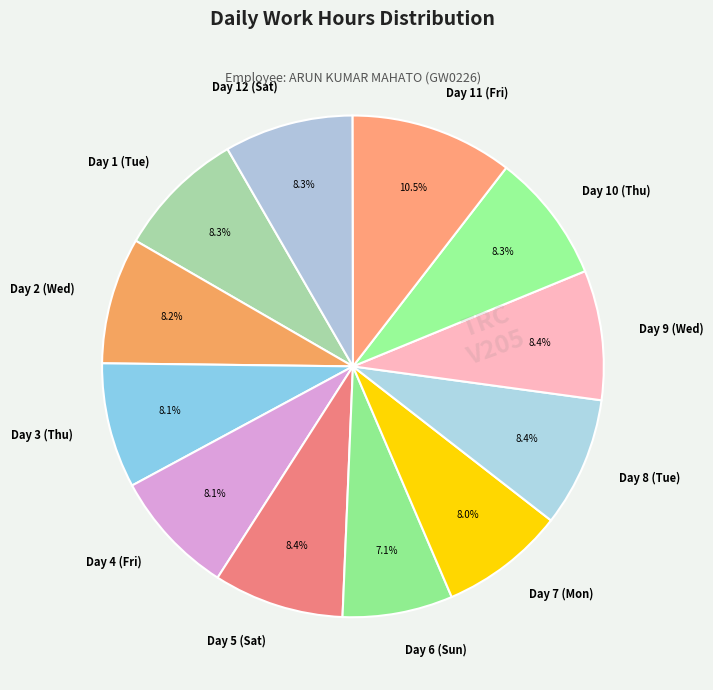

True or false: Day 2 (Wed) accounts for 20% of the total.

False